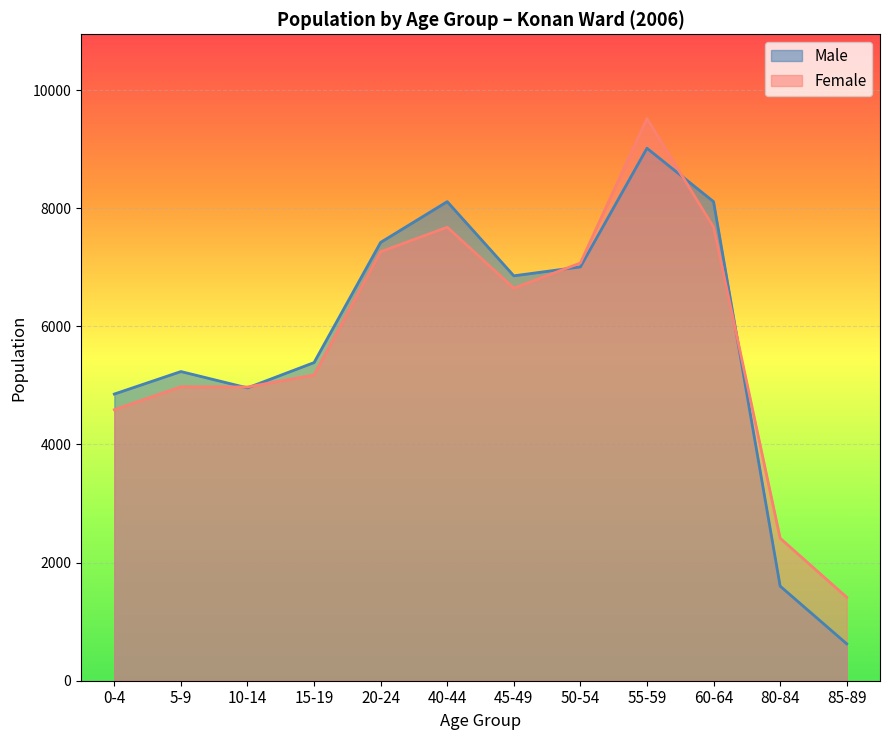

Reading left to right, transcribe all the data shown in this chart.

Male: 0-4=4854	5-9=5235	10-14=4958	15-19=5387	20-24=7422	40-44=8112	45-49=6856	50-54=7007	55-59=9016	60-64=8112	80-84=1602	85-89=625
Female: 0-4=4589	5-9=4977	10-14=4974	15-19=5176	20-24=7264	40-44=7679	45-49=6646	50-54=7073	55-59=9518	60-64=7679	80-84=2413	85-89=1413